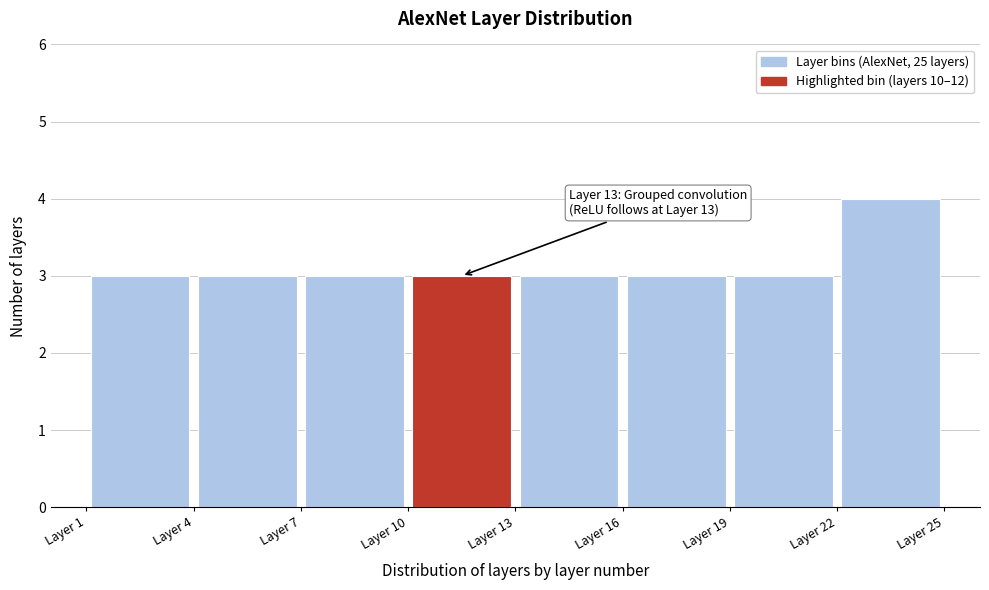

Which range on the x-axis has the tallest bar?

22 to 25